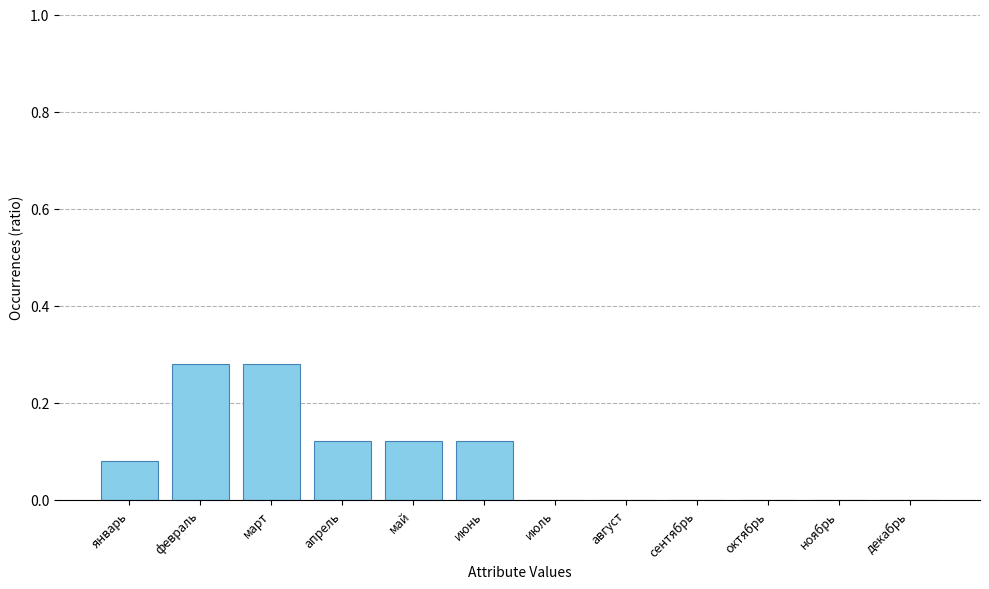

Are the bars grouped side by side (vs. stacked)?

No